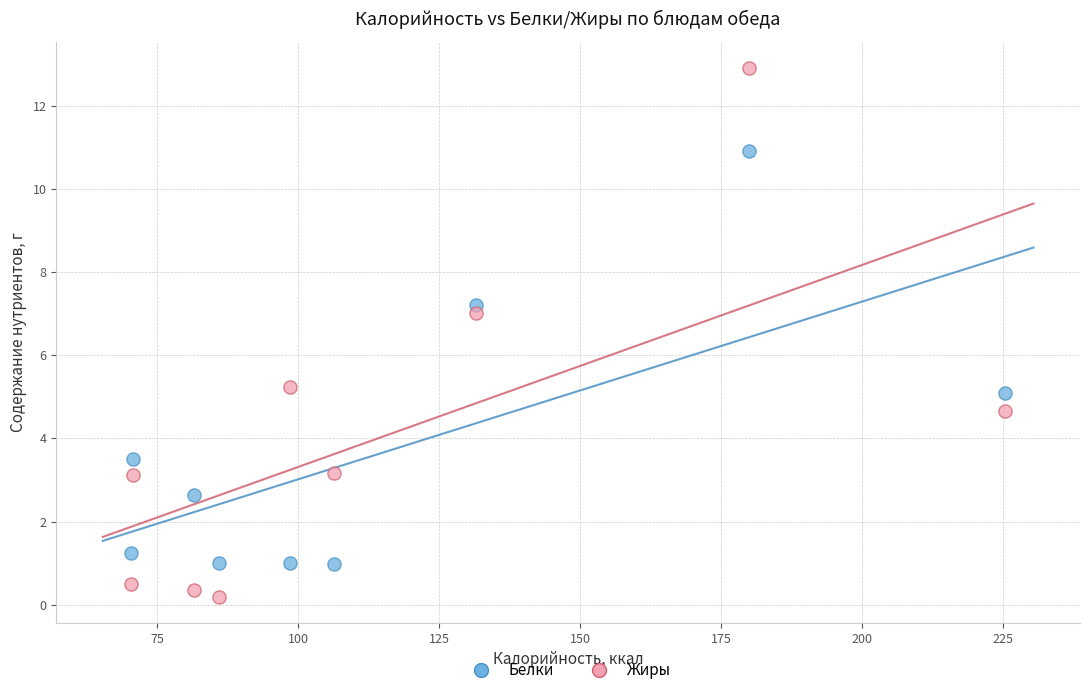

Which series reaches the maximum Y coordinate?

Жиры